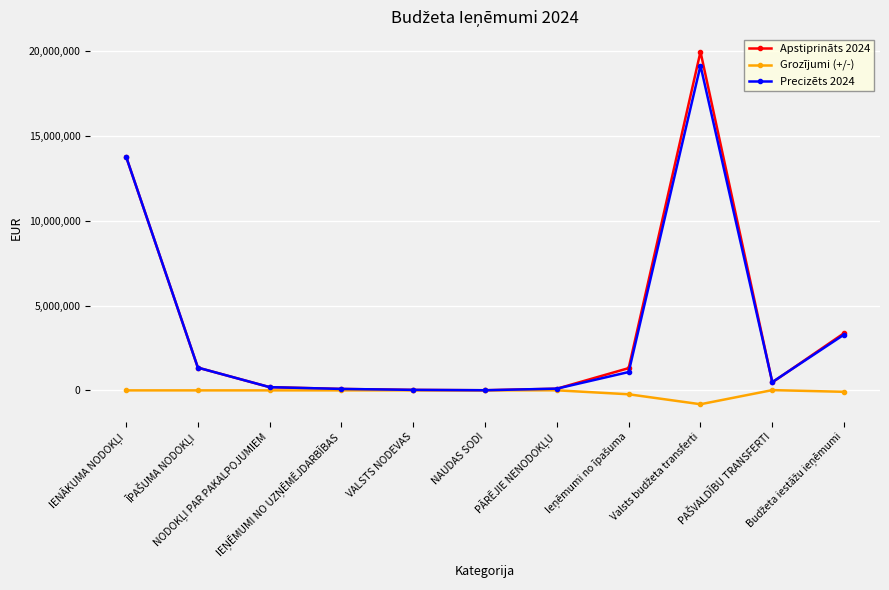

How many data points in Precizēts 2024 are less than 487677?

5